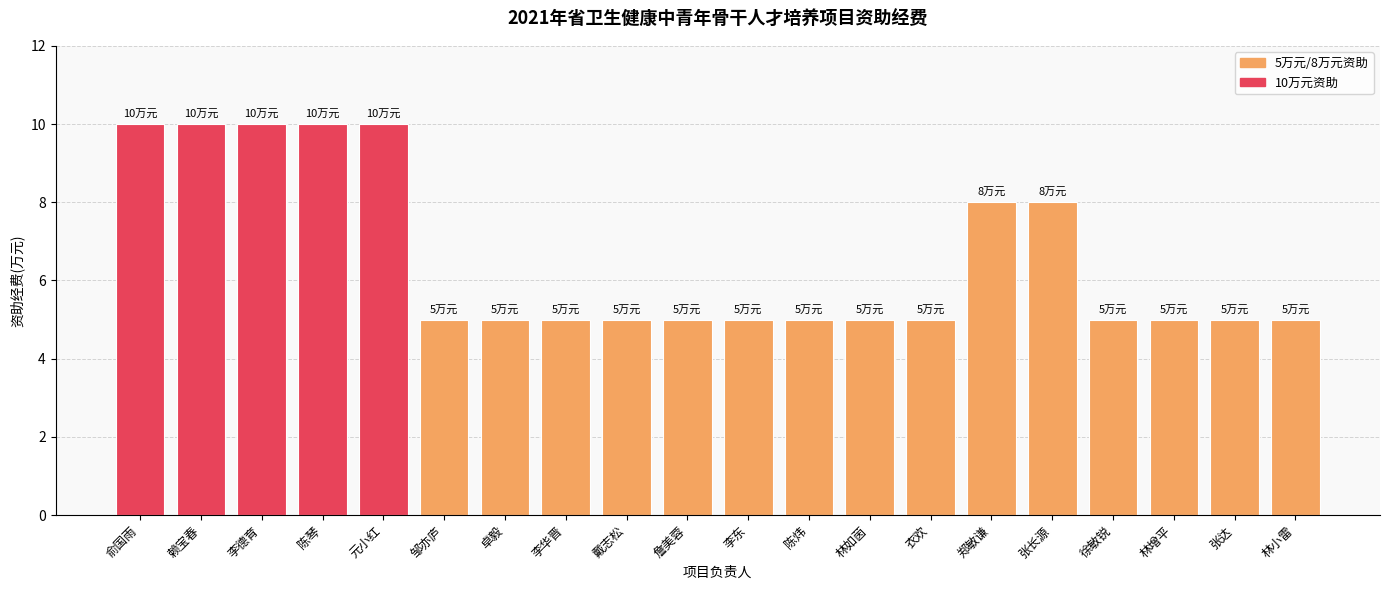

What is the label of the 16th bar from the left?

张长源